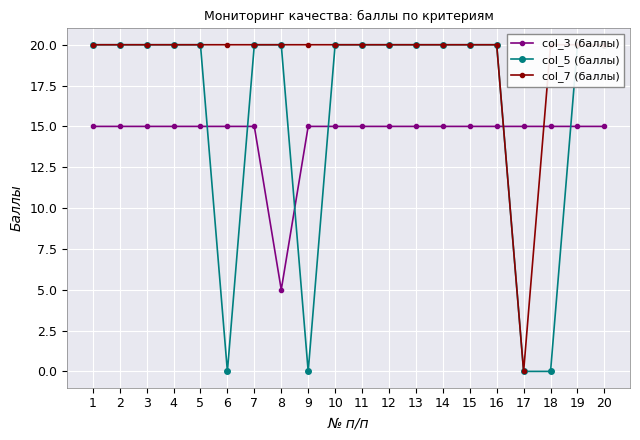

How many col_3 (баллы) values are between 15 and 16?

19